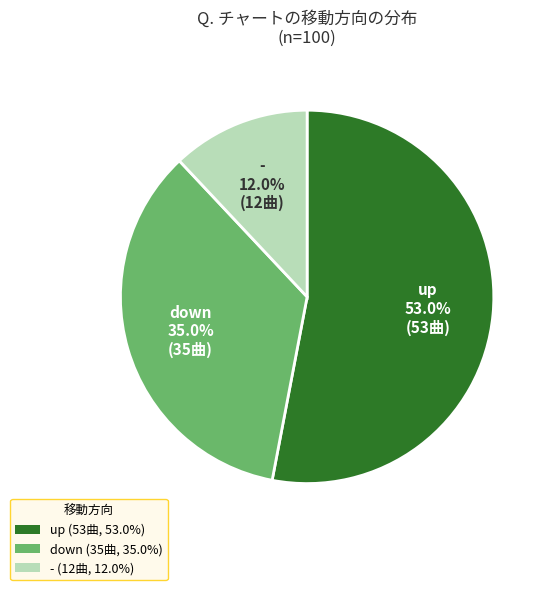

Does down account for over 50% of the chart?

No